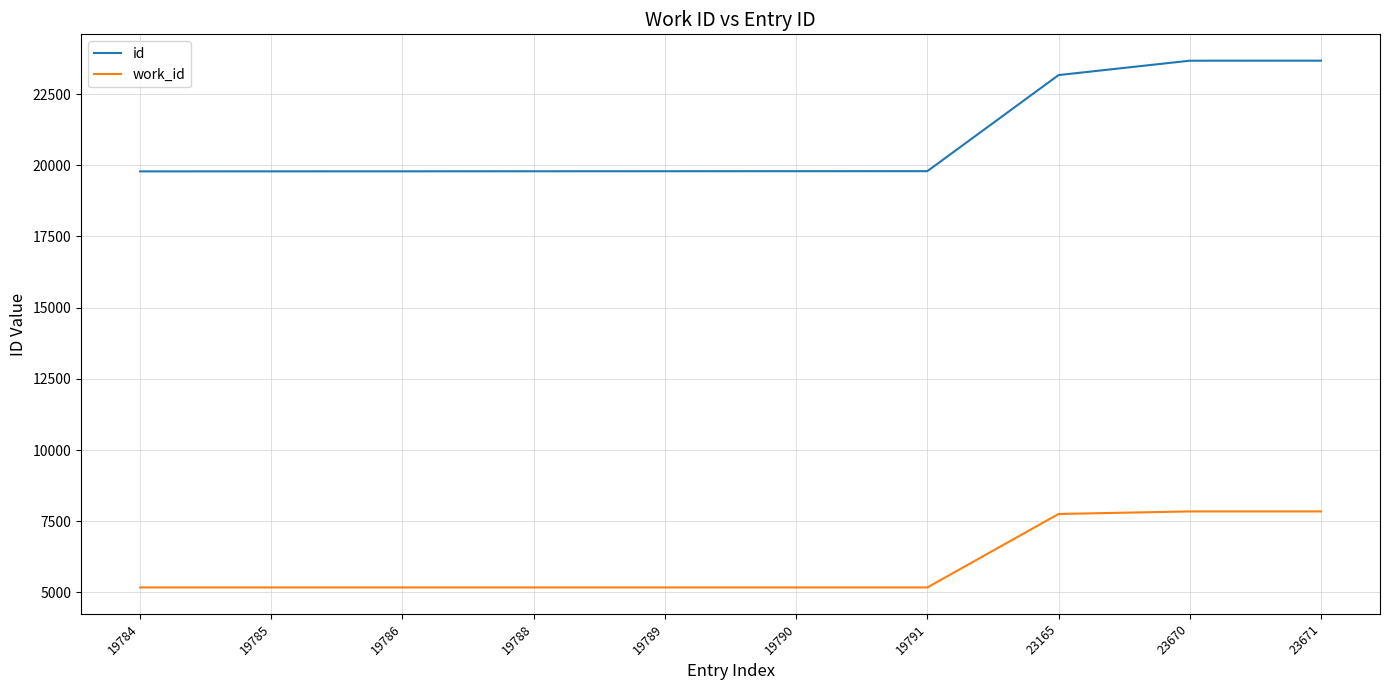

The id series shows 32889 at 19786. True or false?

False